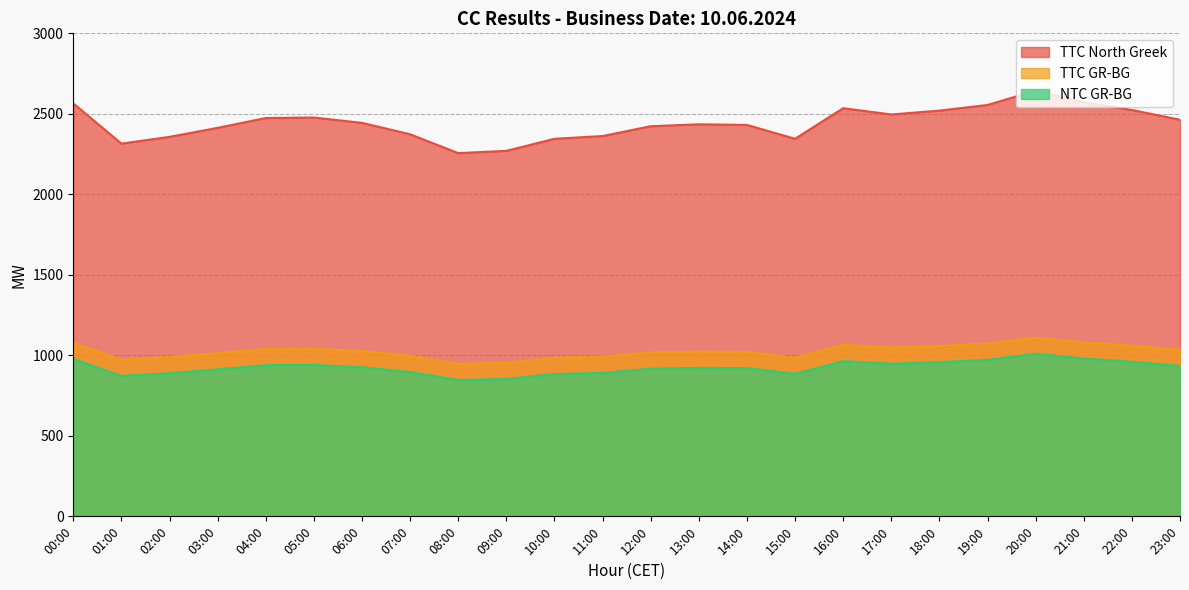

What position from the left is 13:00?

14